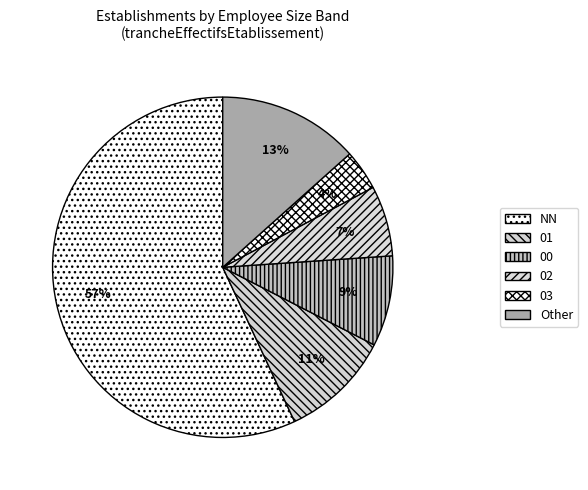

How many segments does this pie chart have?

6